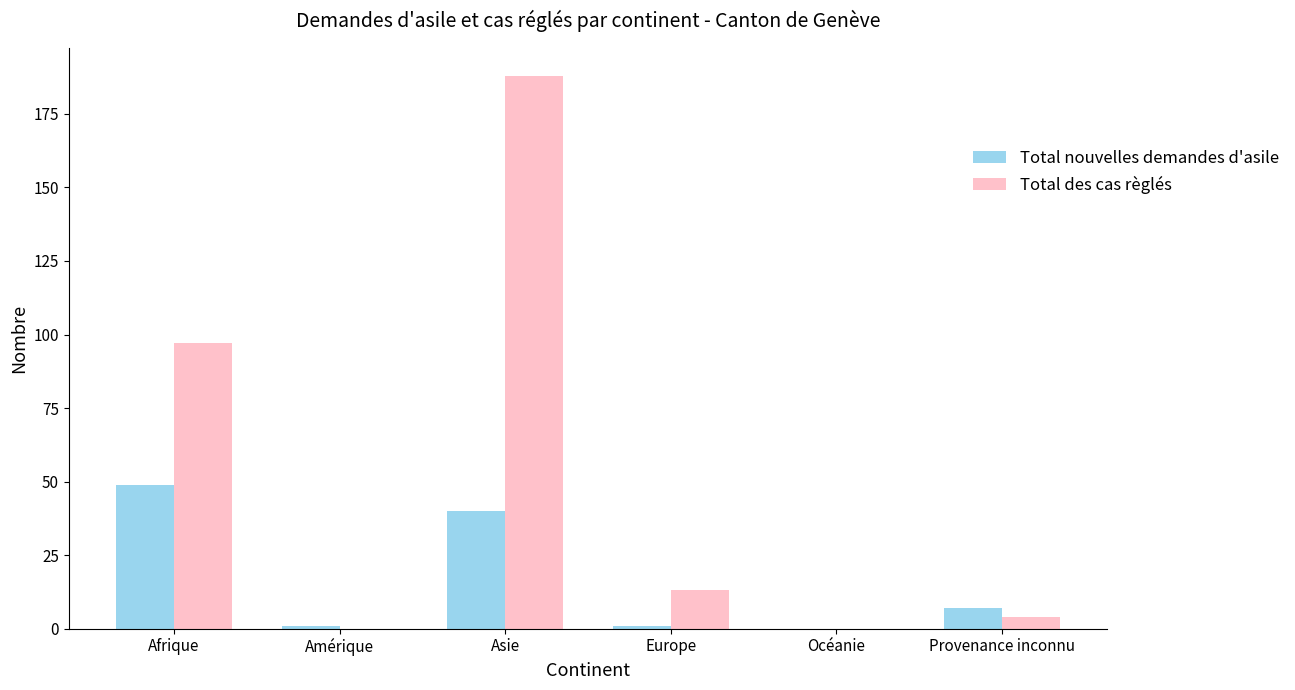

What is the sum of the Total des cas règlés values at Europe and Provenance inconnu?

17